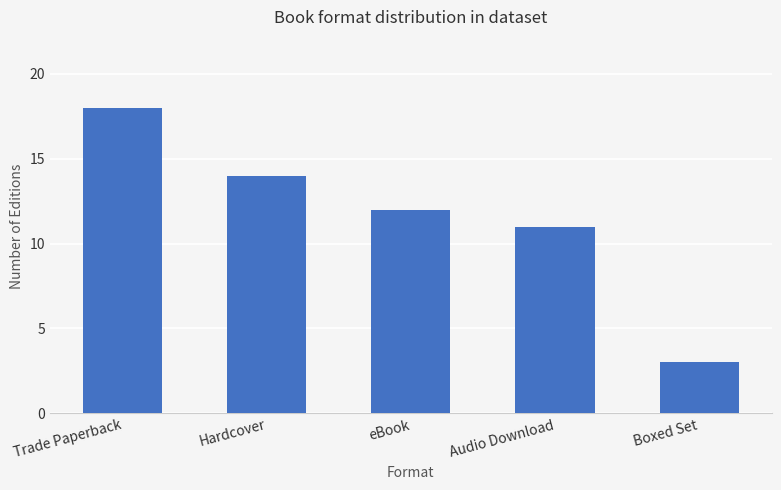

List the labels in order of value, smallest first.

Boxed Set, Audio Download, eBook, Hardcover, Trade Paperback